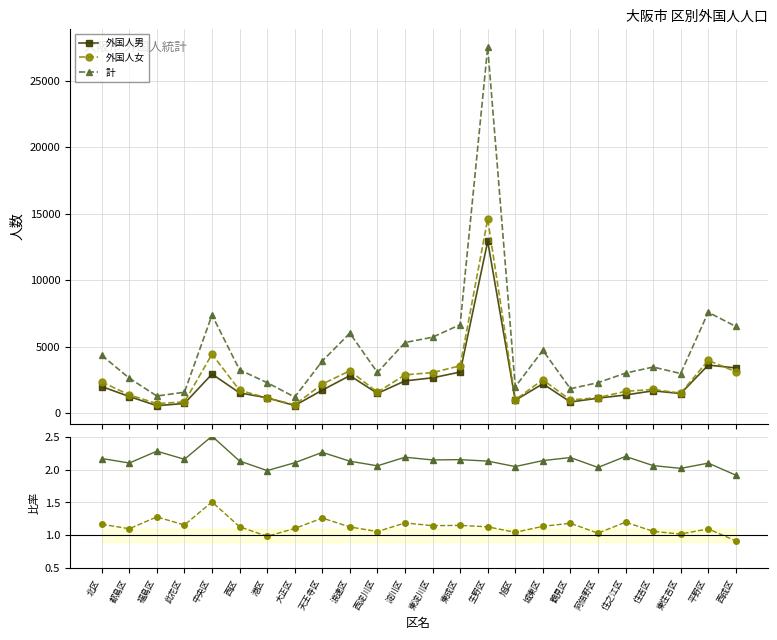

Which series has the largest total across all categories?

計